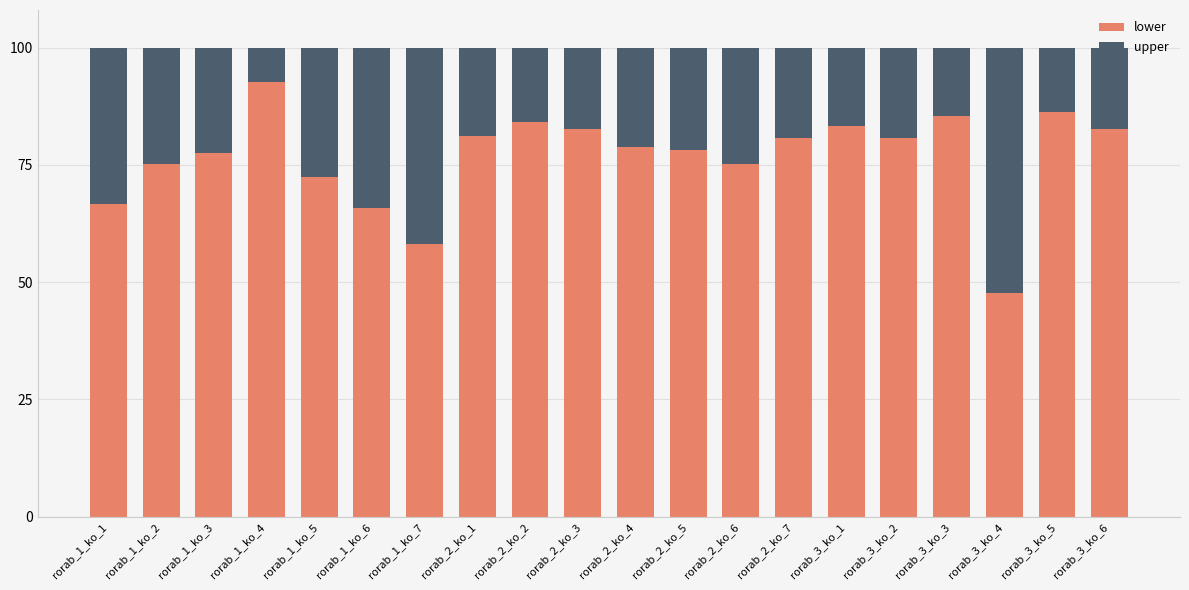

True or false: lower has a value of 52.9 at rorab_2_ko_3.

False